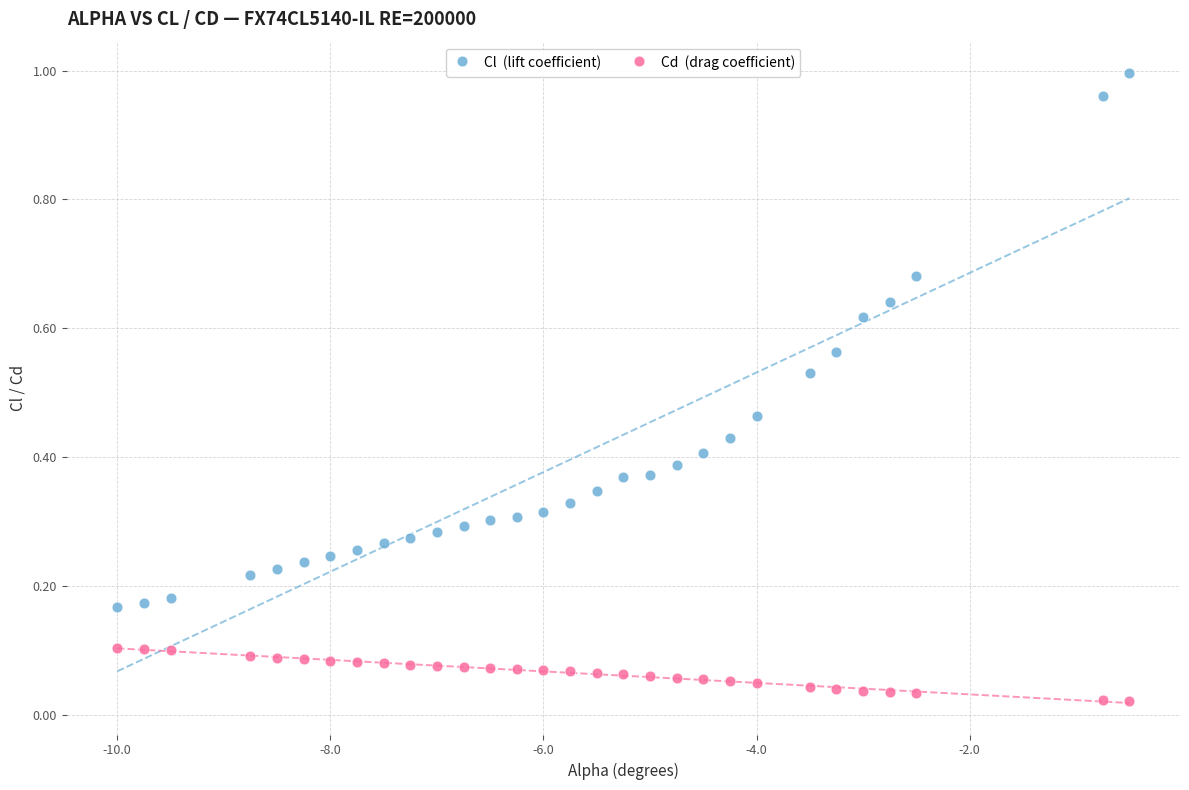

Across all data points, what is the range of X values (max minus min)?

9.5